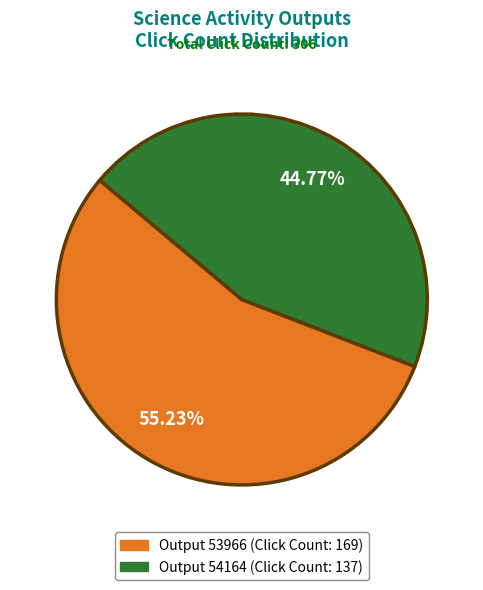

How many slices are in this pie chart?

2